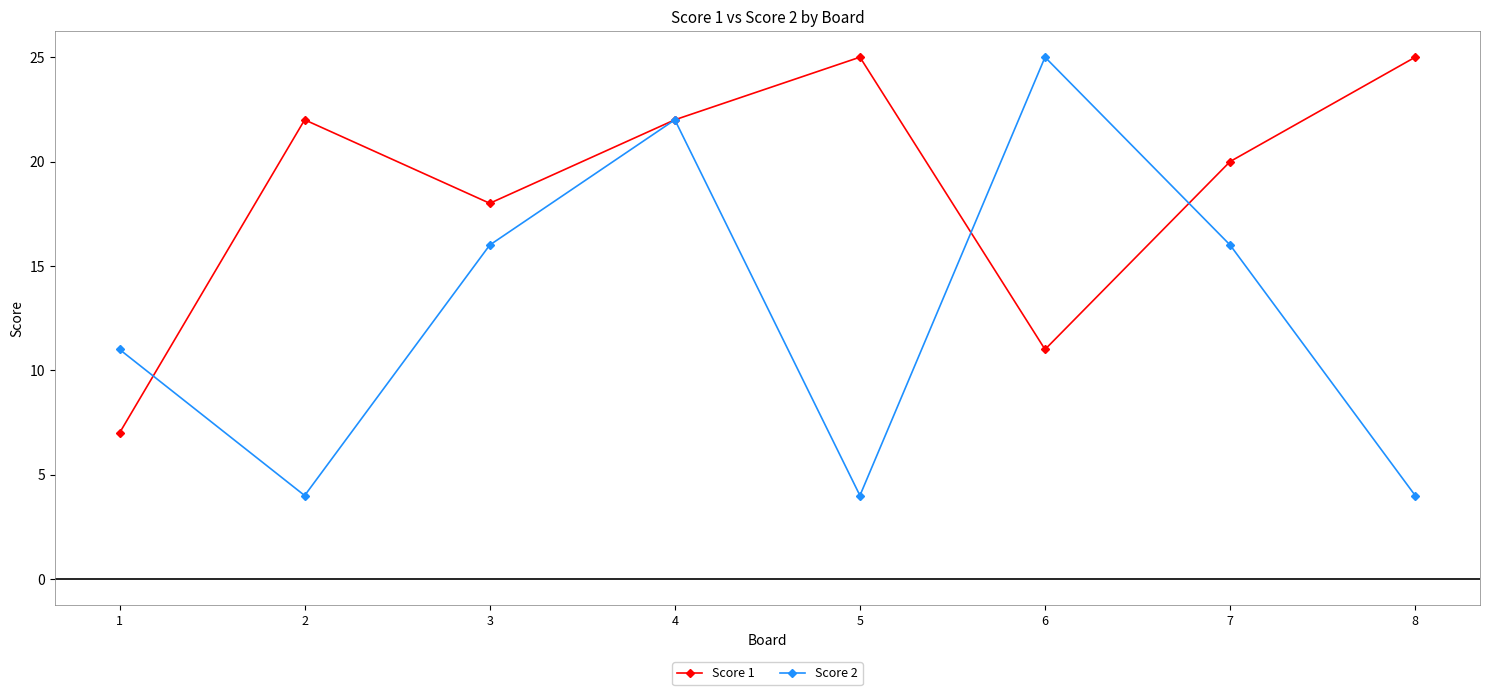

At how many categories does at least one series exceed 6?

8